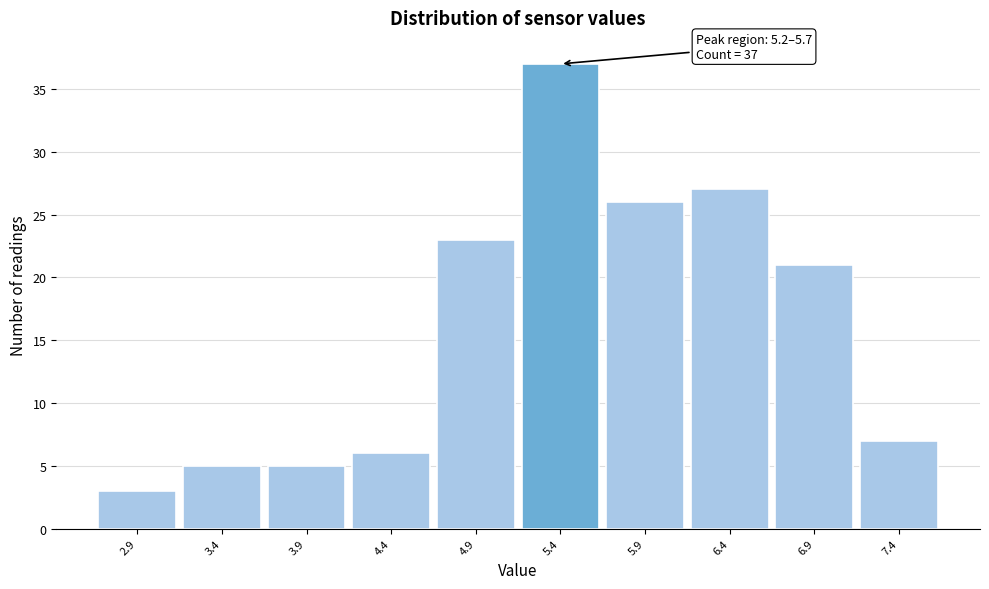

Which range on the x-axis has the tallest bar?

5.15 to 5.65